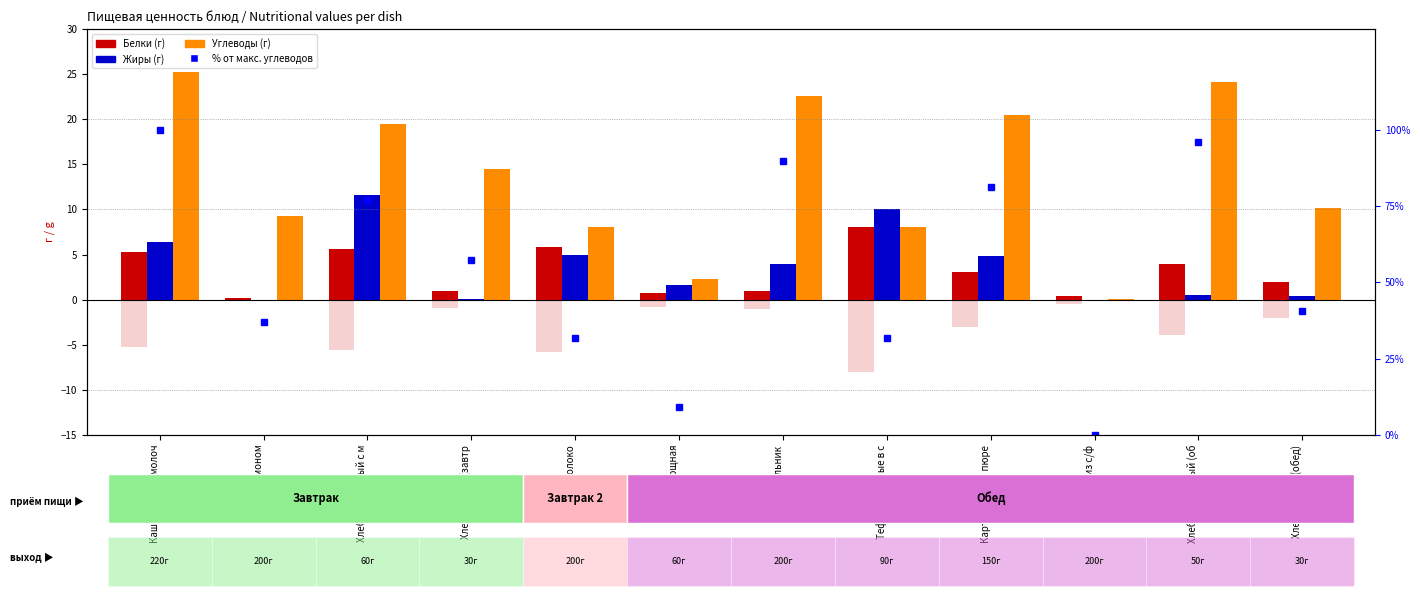

How many bars are there in each group?

4